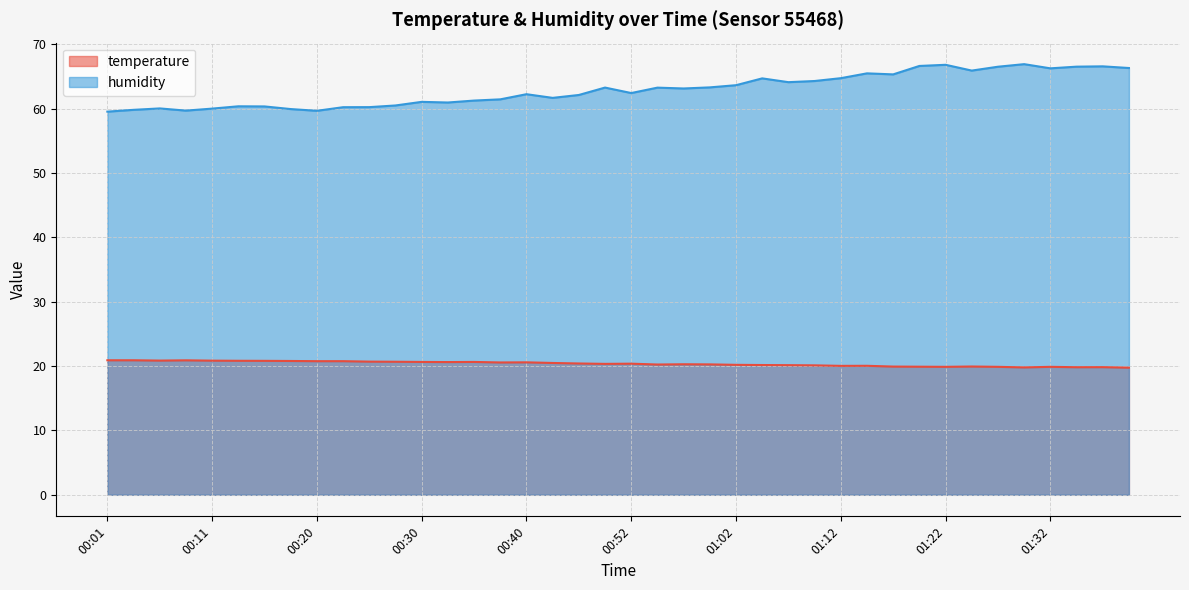

What is the difference between the maximum and minimum values in the temperature series?

1.1